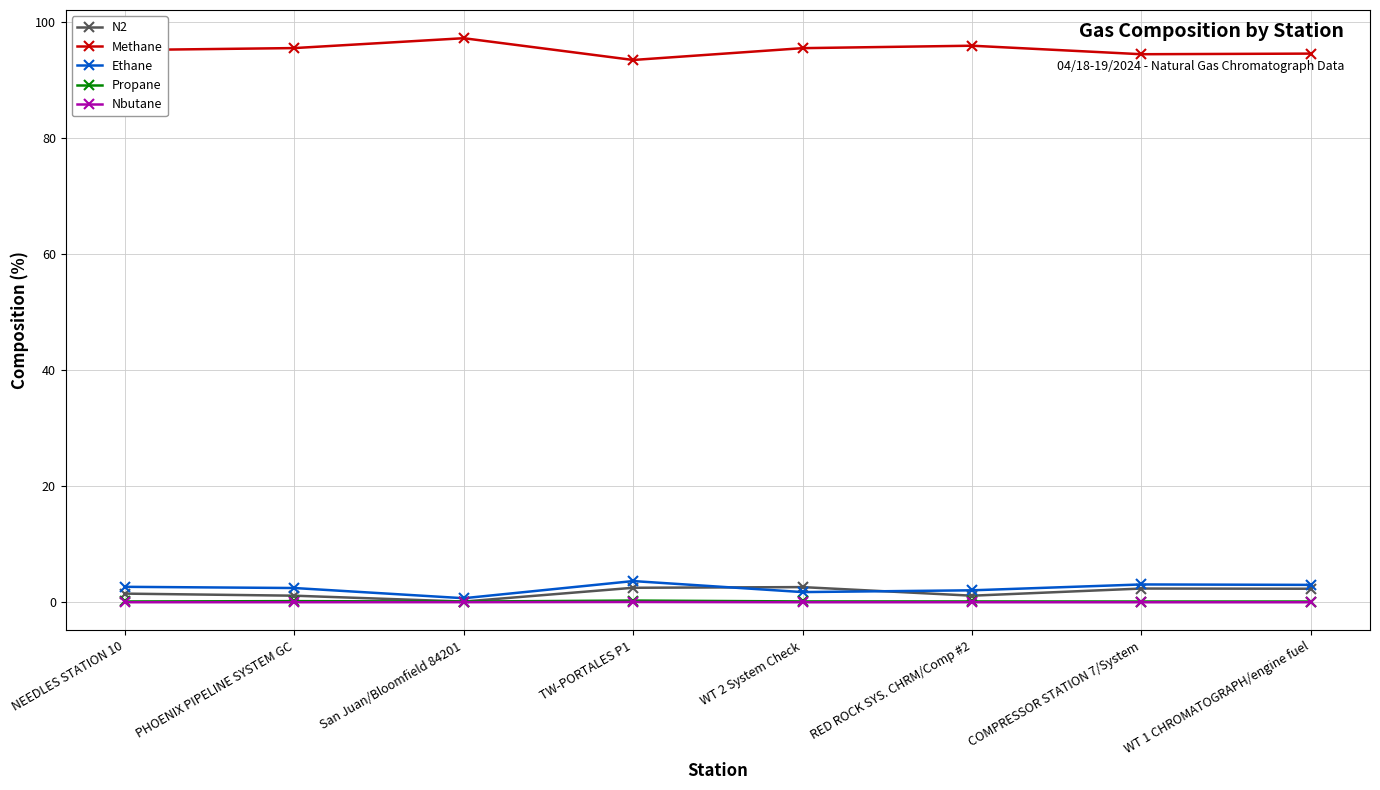

True or false: Propane and Methane cross at least once.

False